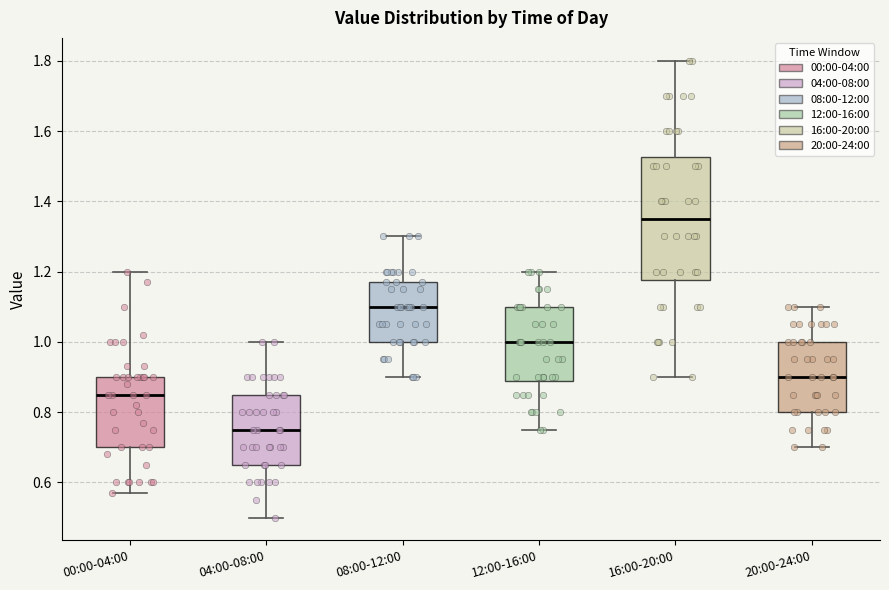

Reading left to right, transcribe this box plot: for each box, give where its median line is, the range the box spans, and where its two whiskers end, as read against the y-axis. The values are not printed on the chart, so give them approximately, as read against the axis.

00:00-04:00: median 0.86, box 0.70 to 0.90, whiskers 0.58 to 1.20
04:00-08:00: median 0.76, box 0.66 to 0.86, whiskers 0.50 to 1.00
08:00-12:00: median 1.10, box 1.00 to 1.18, whiskers 0.90 to 1.30
12:00-16:00: median 1.00, box 0.88 to 1.10, whiskers 0.76 to 1.20
16:00-20:00: median 1.36, box 1.18 to 1.52, whiskers 0.90 to 1.80
20:00-24:00: median 0.90, box 0.80 to 1.00, whiskers 0.70 to 1.10